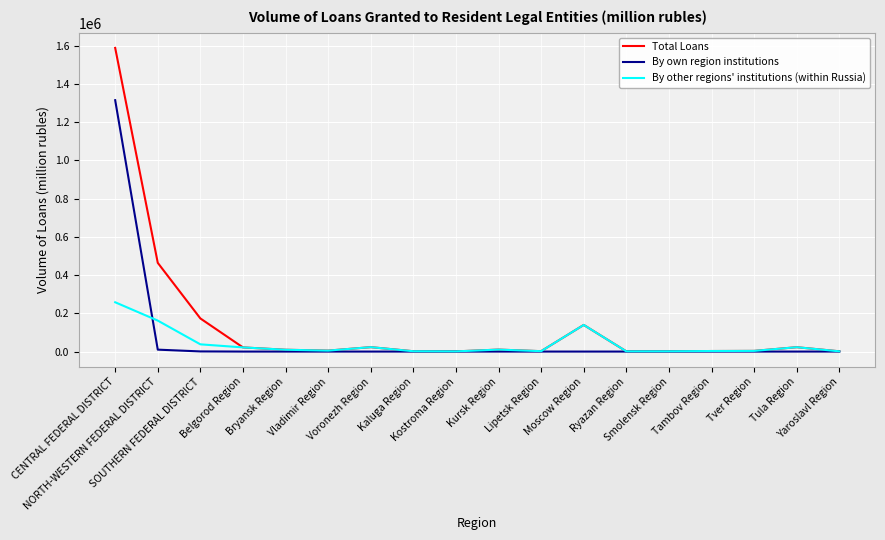

Between CENTRAL FEDERAL DISTRICT and Kursk Region, which series saw the biggest shift?

Total Loans